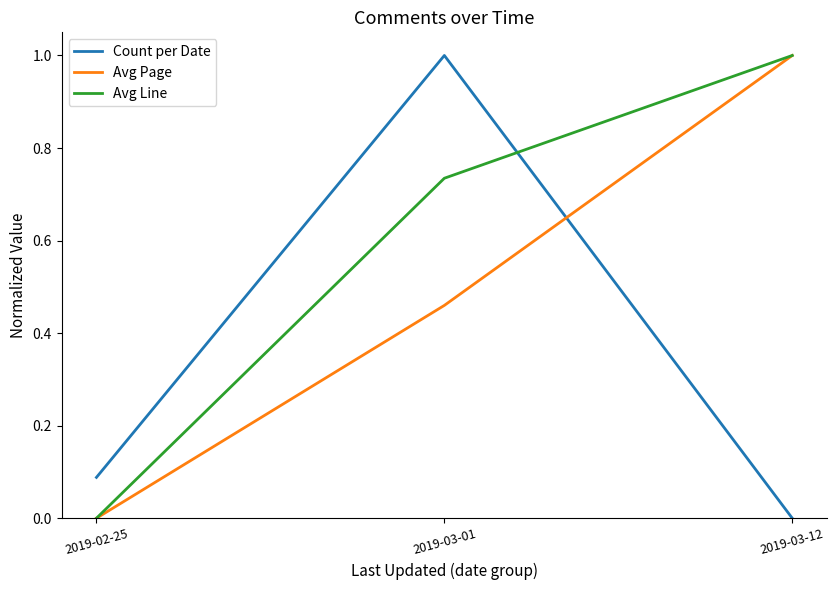

Between 2019-03-01 and 2019-03-12, which series saw the biggest shift?

Count per Date